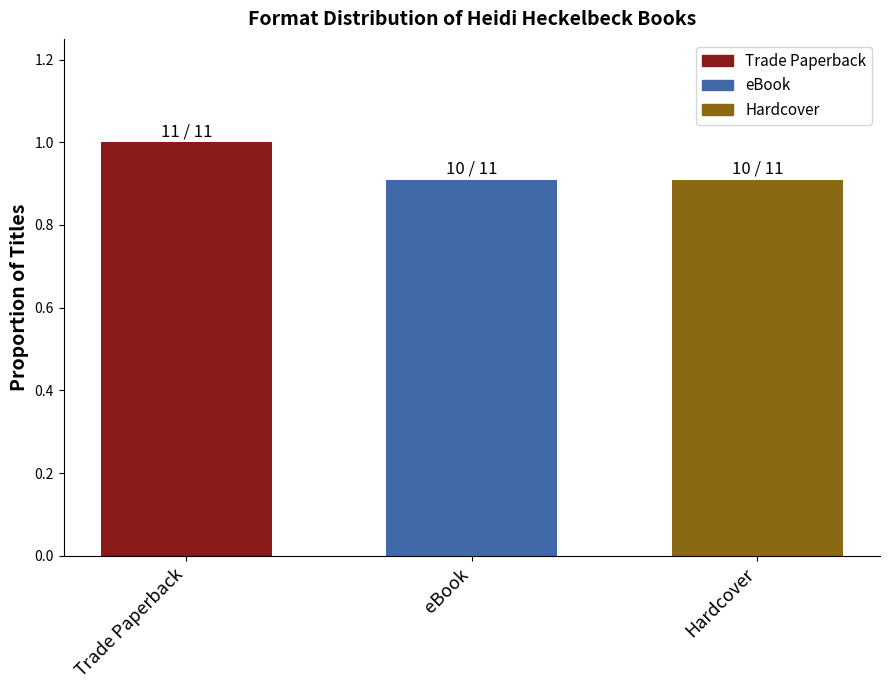

What is the difference between the maximum and second lowest values?

0.1